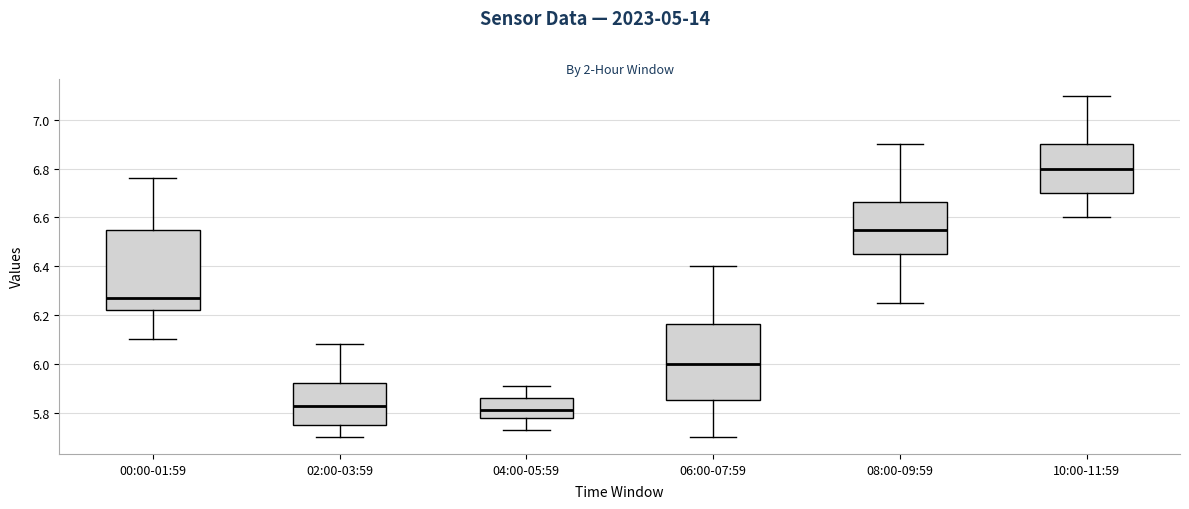

Reading left to right, read every box against the y-axis: the position of its median line, the range the box covers, and the ends of its whiskers. The values are not printed on the chart, so give them approximately, as read against the axis.

00:00-01:59: median 6.28, box 6.22 to 6.56, whiskers 6.10 to 6.76
02:00-03:59: median 5.82, box 5.74 to 5.92, whiskers 5.70 to 6.08
04:00-05:59: median 5.82, box 5.78 to 5.86, whiskers 5.74 to 5.92
06:00-07:59: median 6.00, box 5.86 to 6.16, whiskers 5.70 to 6.40
08:00-09:59: median 6.56, box 6.46 to 6.66, whiskers 6.26 to 6.90
10:00-11:59: median 6.80, box 6.70 to 6.90, whiskers 6.60 to 7.10